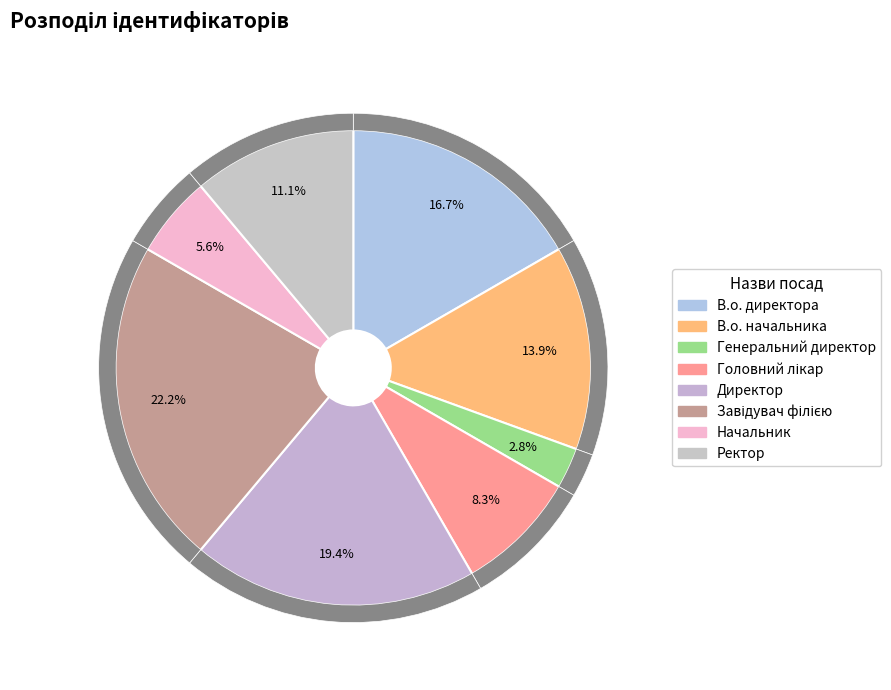

What is the smallest slice in the pie chart?

Генеральний директор